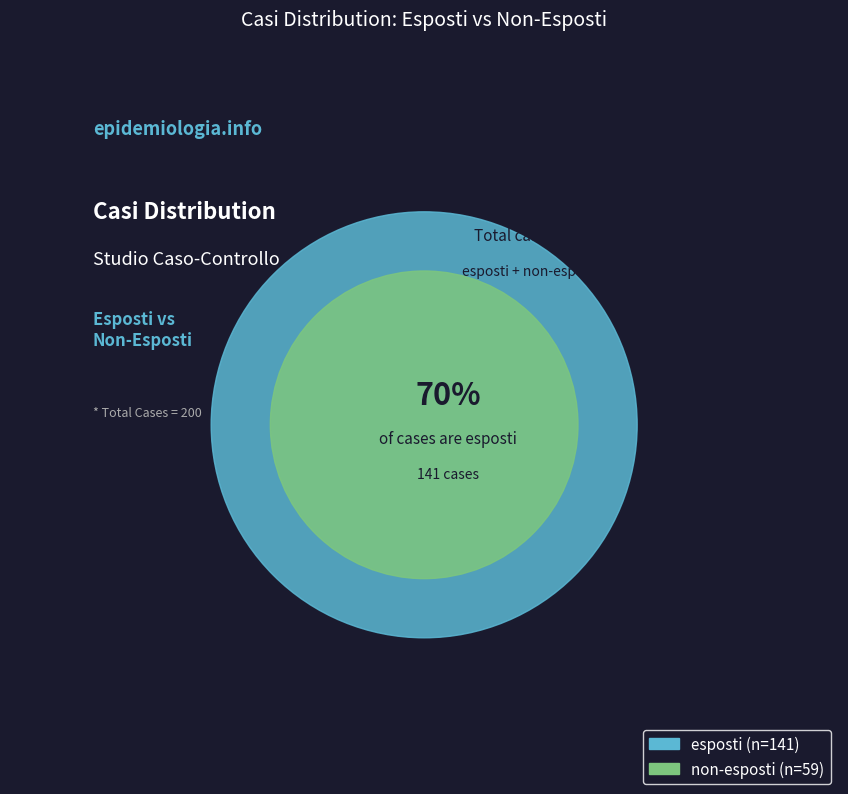

The esposti slice represents 81% of the pie. True or false?

False